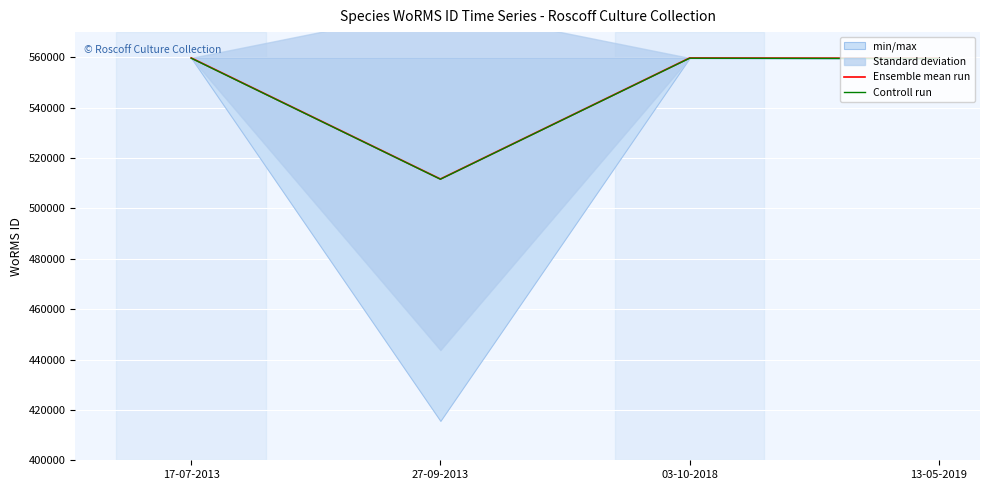

Which category has the lowest value in the Ensemble mean run series?

27-09-2013